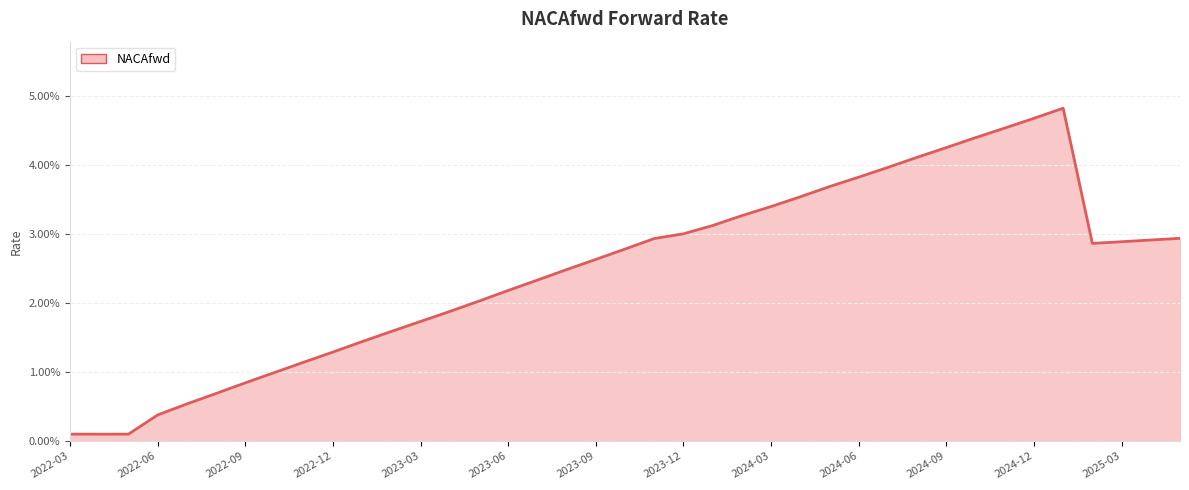

Does the chart have visible grid lines?

Yes